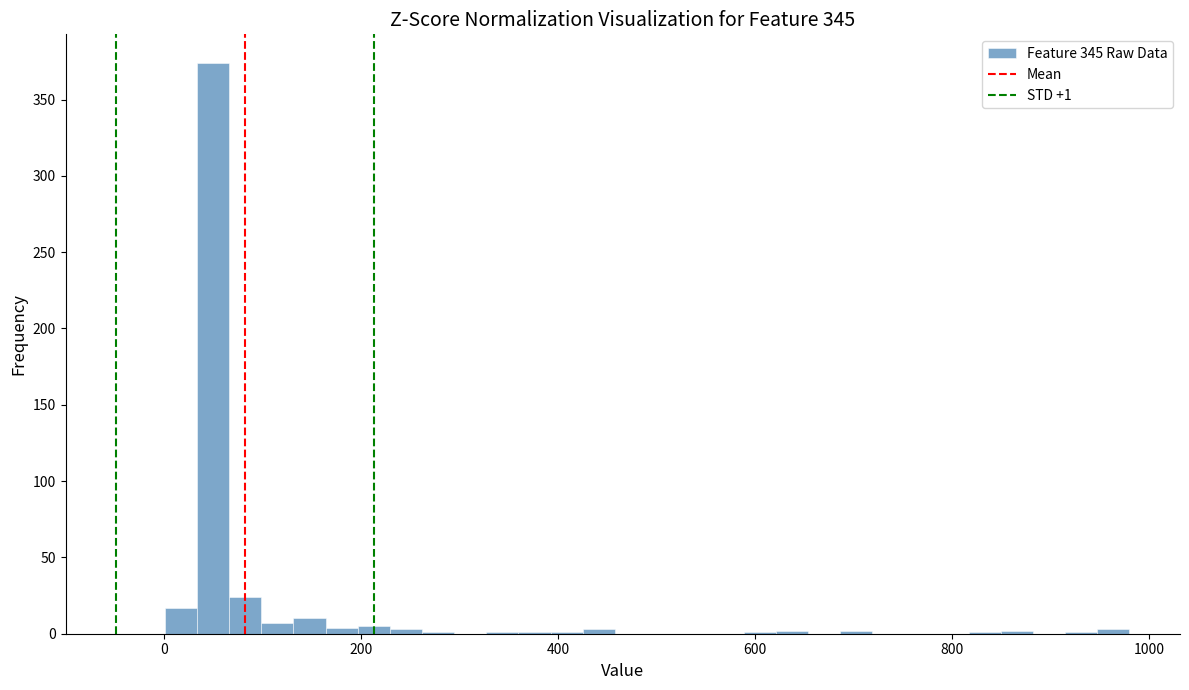

Read against the x-axis, roughly where is the centre of the tallest bar?

40